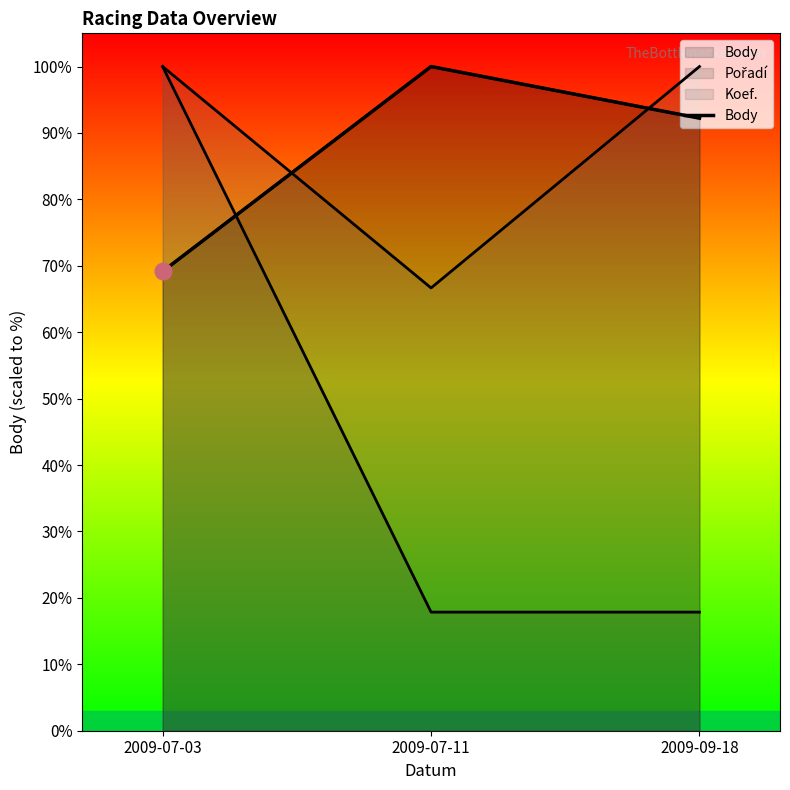

Reading right to left, extract all data points from this chart.

2009-09-18=1483	2009-07-11=1608	2009-07-03=1112